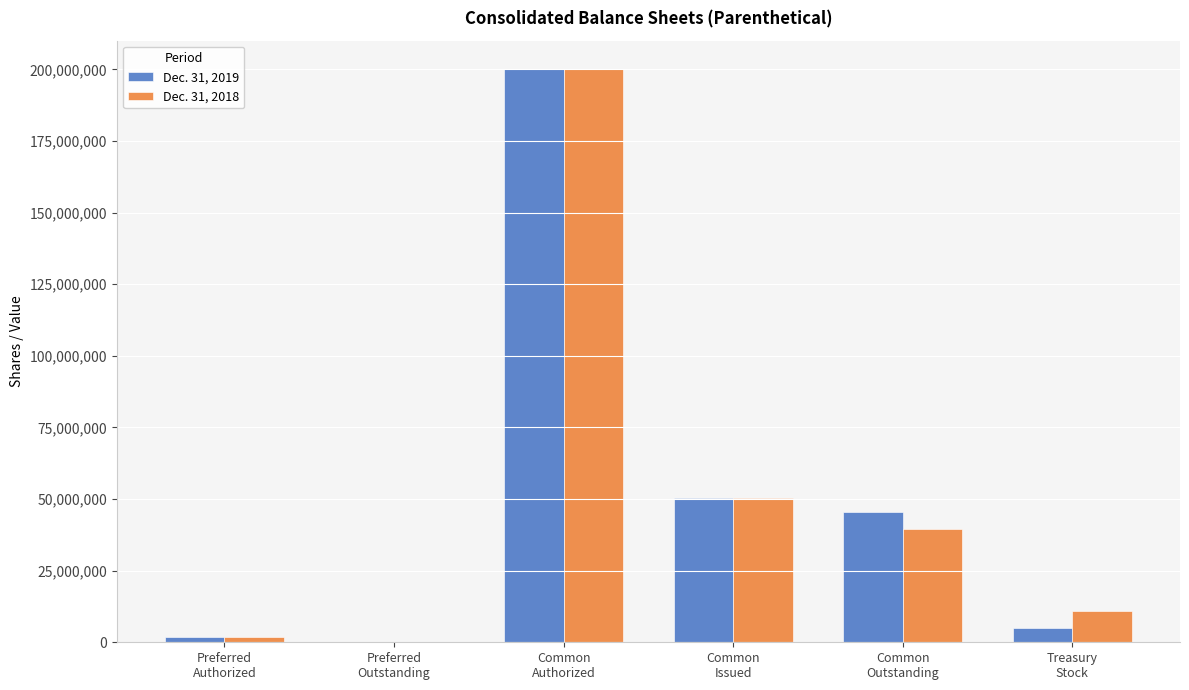

How many series are shown in this chart?

2